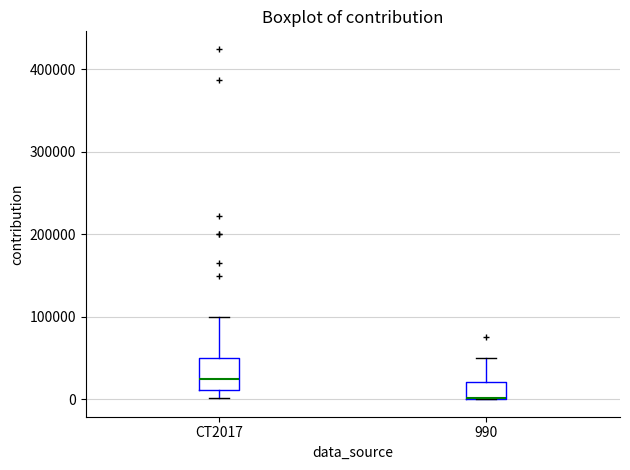

Reading left to right, transcribe this box plot: for each box, give where its median line is, the range the box spans, and where its two whiskers end, as read against the y-axis. The values are not printed on the chart, so give them approximately, as read against the axis.

CT2017: median 30000, box 10000 to 50000, whiskers 0 to 100000
990: median 0 (drawn on the box's lower edge), box 0 to 20000, whiskers 0 to 50000